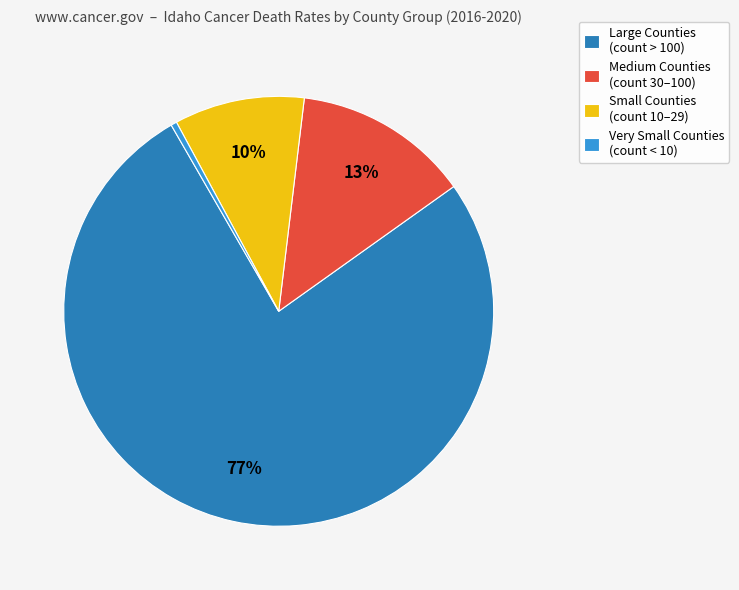

To the nearest percent, what is the average slice percentage?

25%